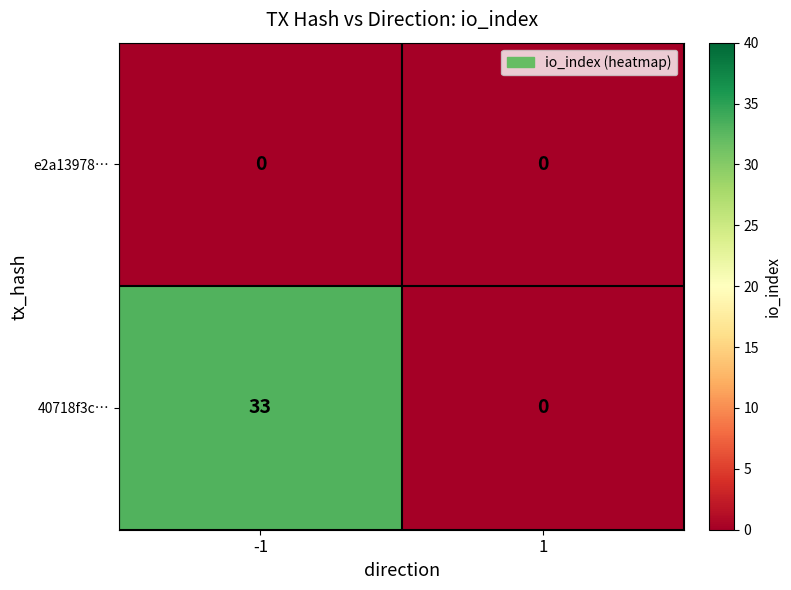

The e2a13978… series shows 0 at -1. True or false?

True